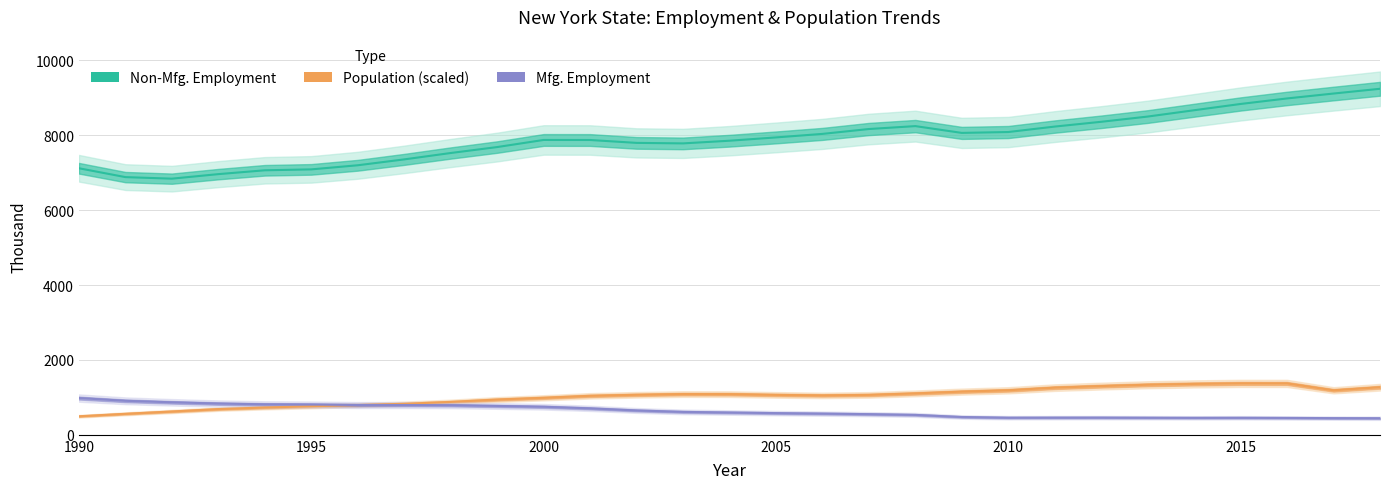

At which label does Population (Thousand) reach its peak?

2015